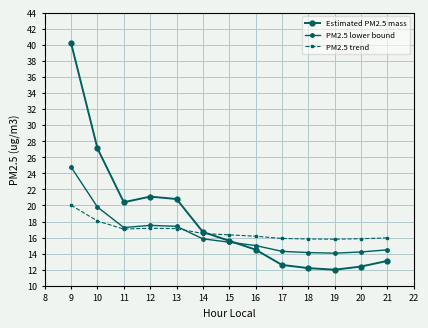

Between 13 and 14, which series saw the biggest shift?

Estimated PM2.5 mass